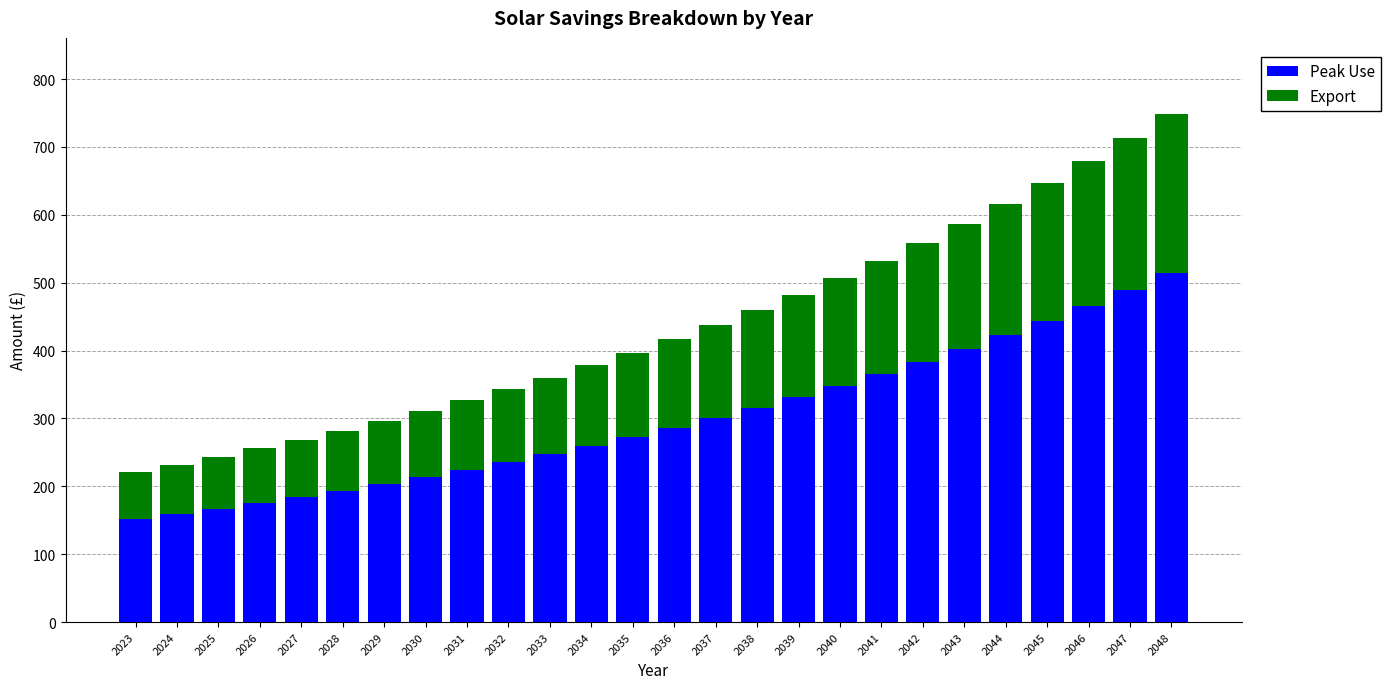

What is the total value across all series at 2043?

586.4